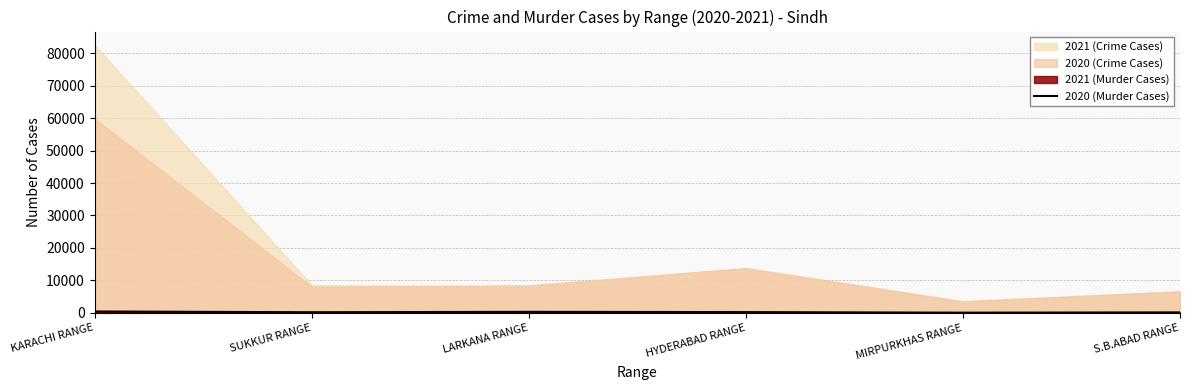

Reading right to left, extract all data points from this chart.

145	56	230	309	188	422